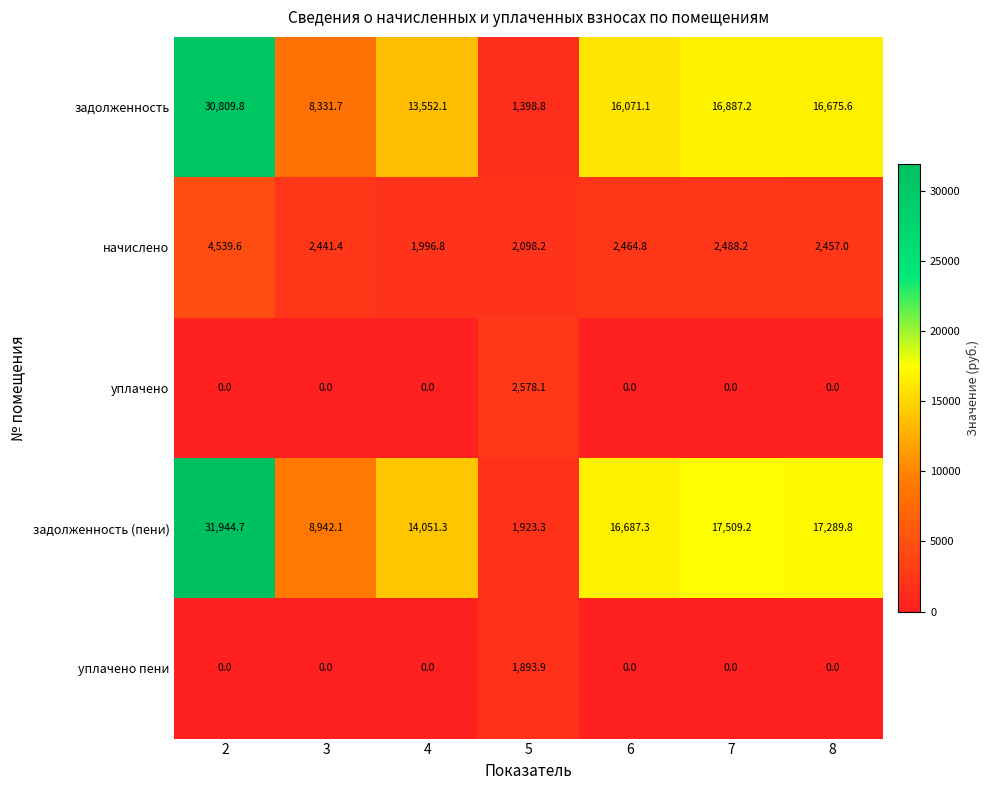

List the series in order of their peak value, lowest first.

уплачено пени, уплачено, начислено, задолженность, задолженность (пени)